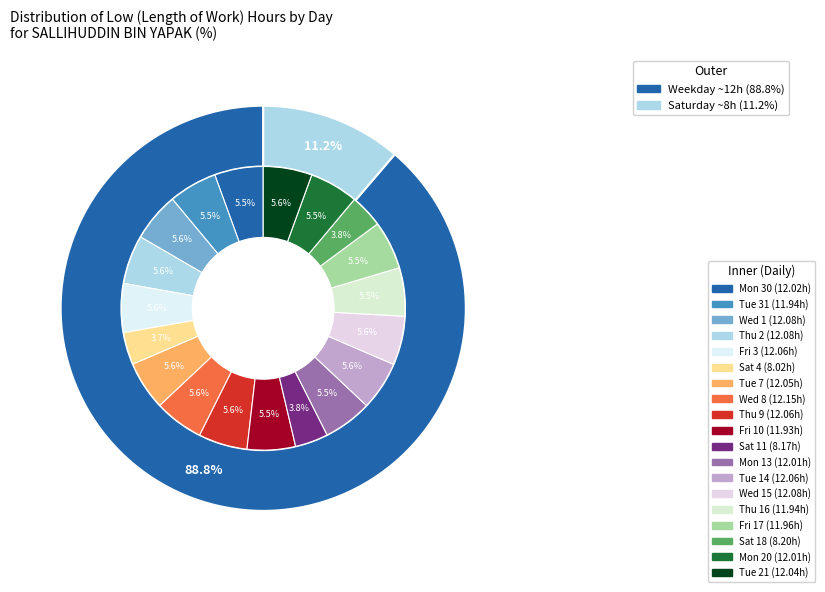

The Mon 13 slice represents 6% of the pie. True or false?

True